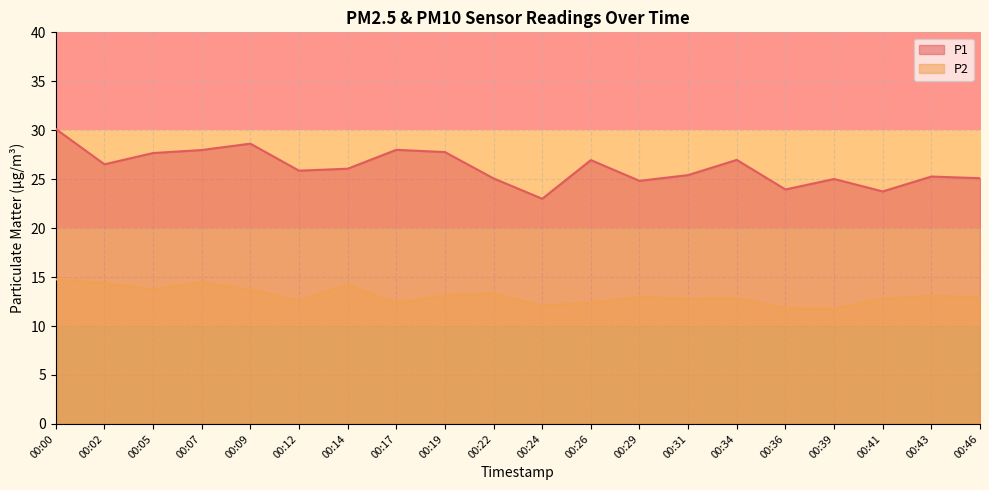

Which label corresponds to the smallest value in the chart?

00:39